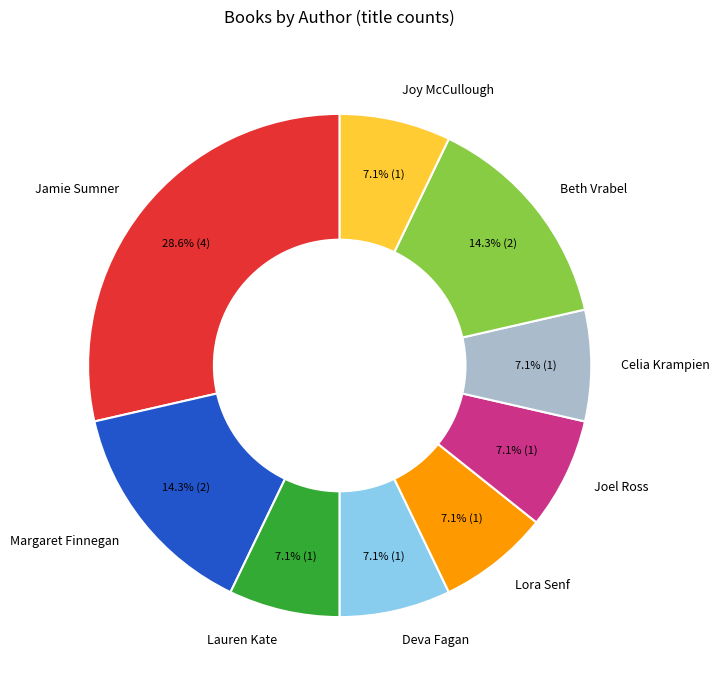

Which category has the biggest portion of the pie?

Jamie Sumner